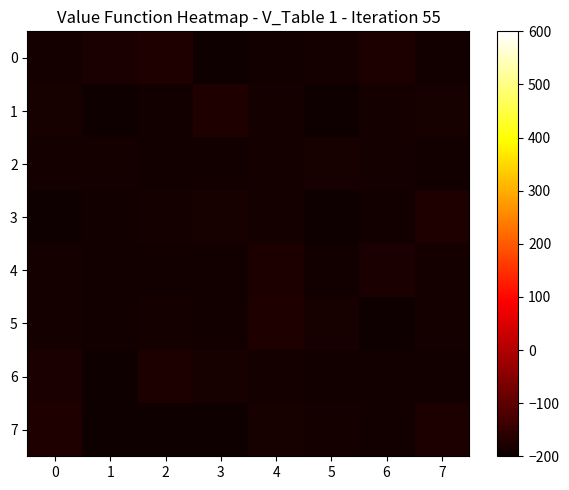

Which has a higher value, 1 or 6?

6